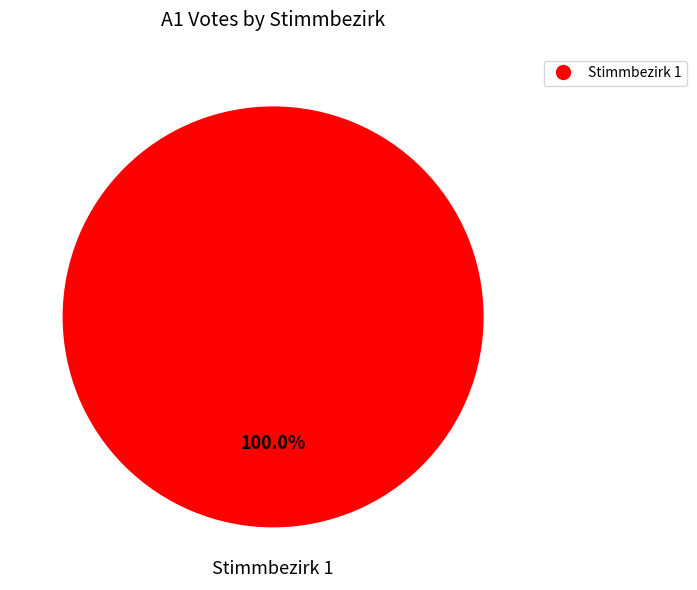

How many slices are in this pie chart?

1